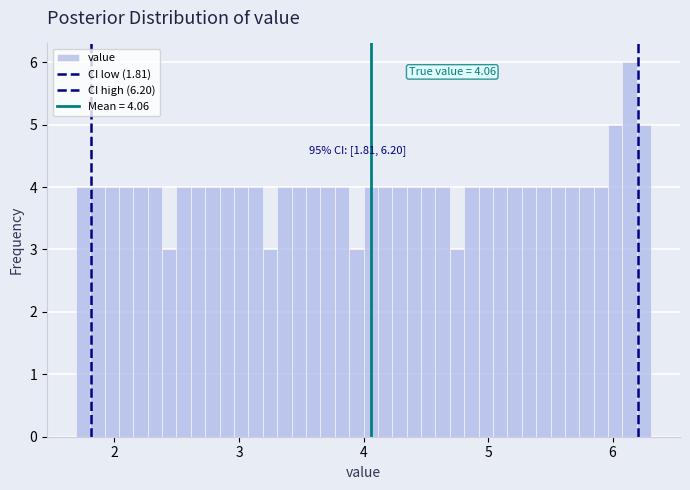

Around what value on the x-axis is the tallest bar? Give the approximate position of its centre, as read against the axis.

6.1